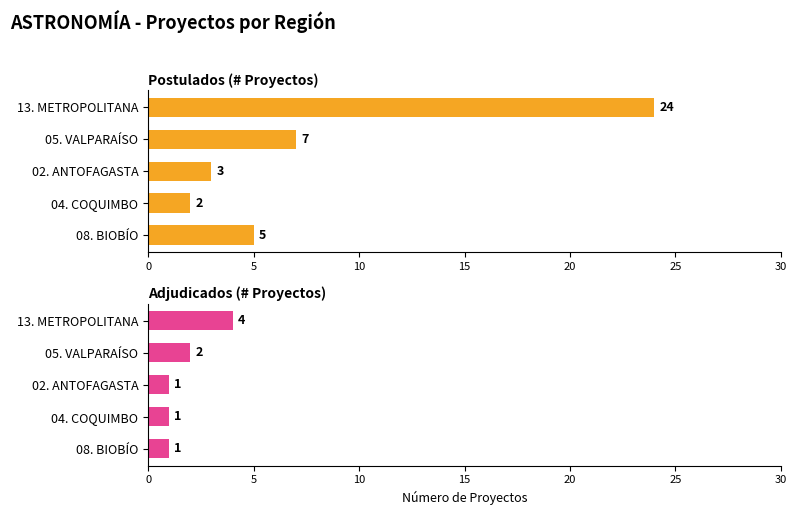

Is it true that Postulados (# Proyectos) equals 4 at 05. VALPARAÍSO?

False